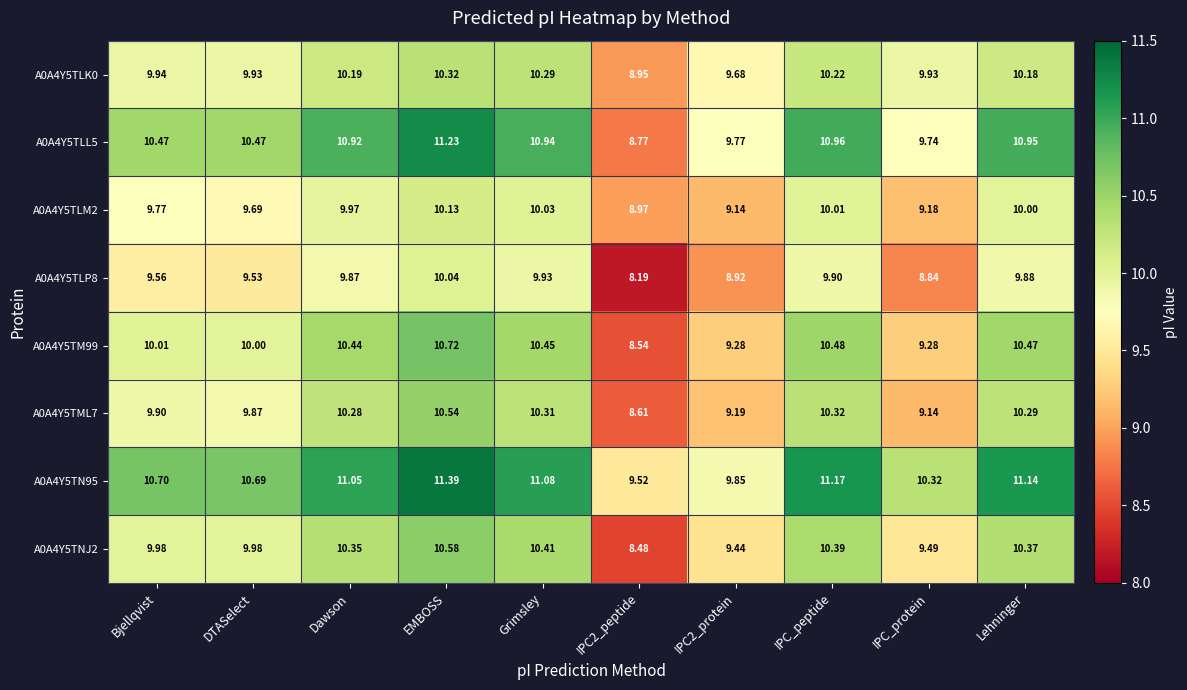

Which category has the highest value in the A0A4Y5TNJ2 series?

EMBOSS